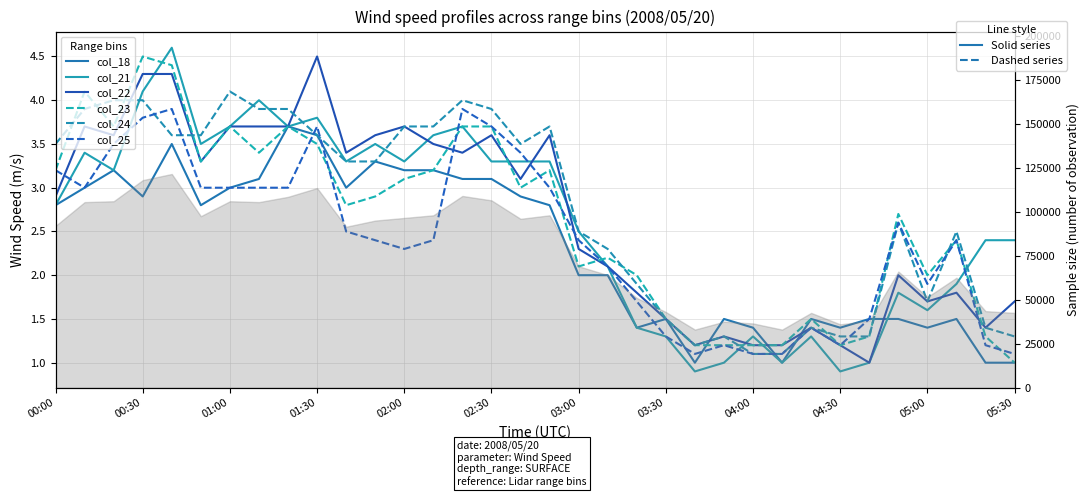

Between 03:30 and 18, which is larger?

03:30